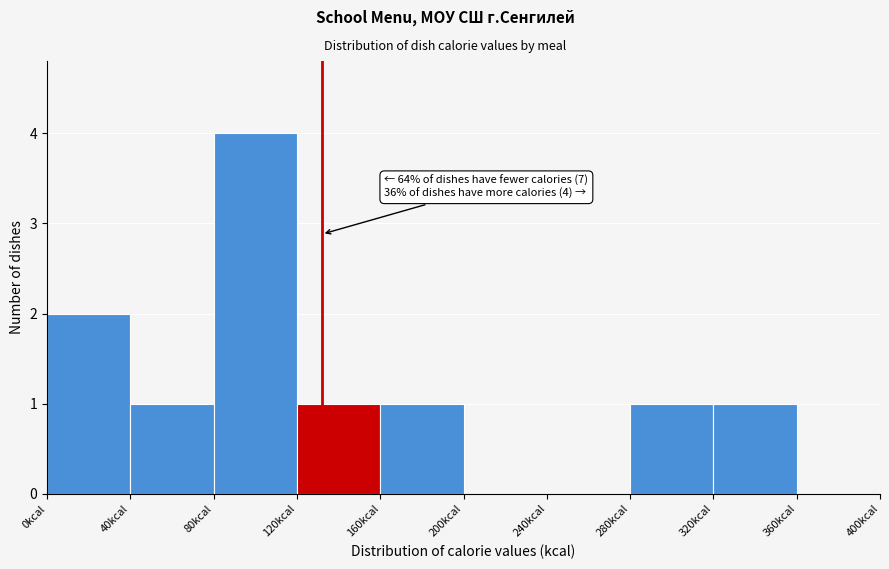

Which range on the x-axis has the tallest bar?

80 to 120